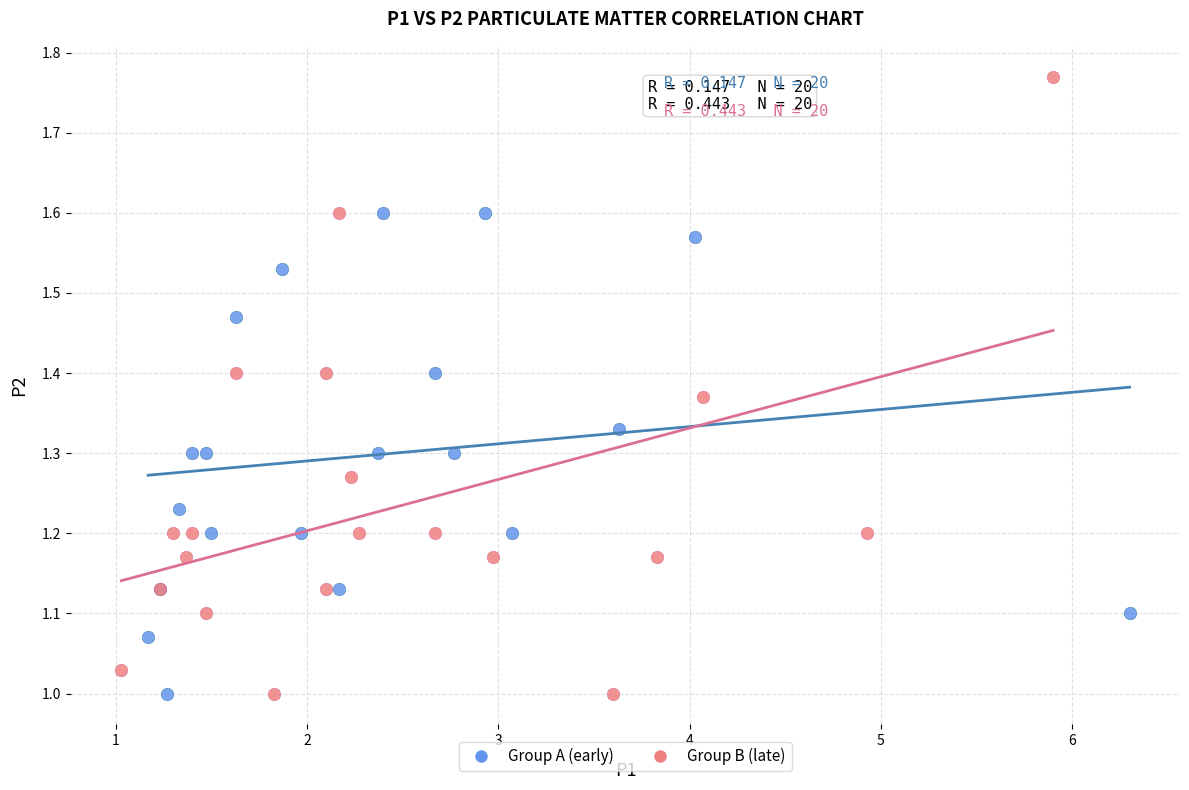

Which series has the largest Y range (max minus min)?

Group B (late)